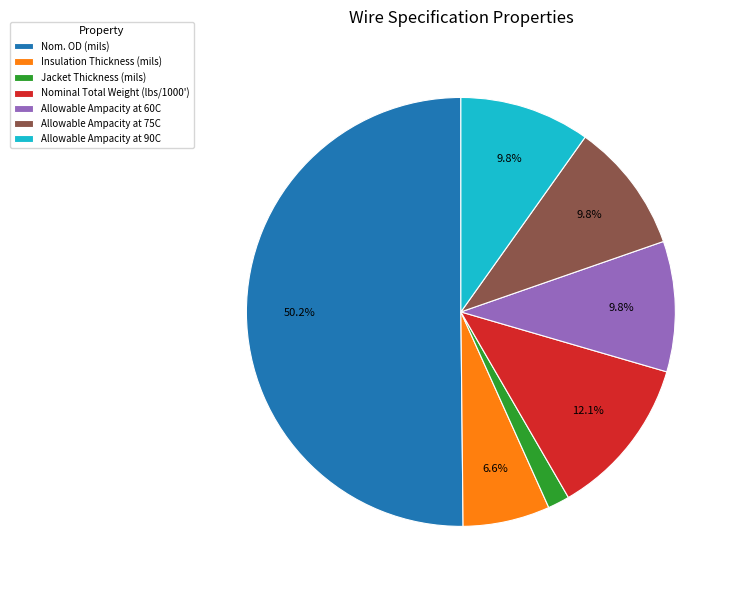

Is the sum of Nom. OD (mils) and Nominal Total Weight (lbs/1000') greater than half?

Yes